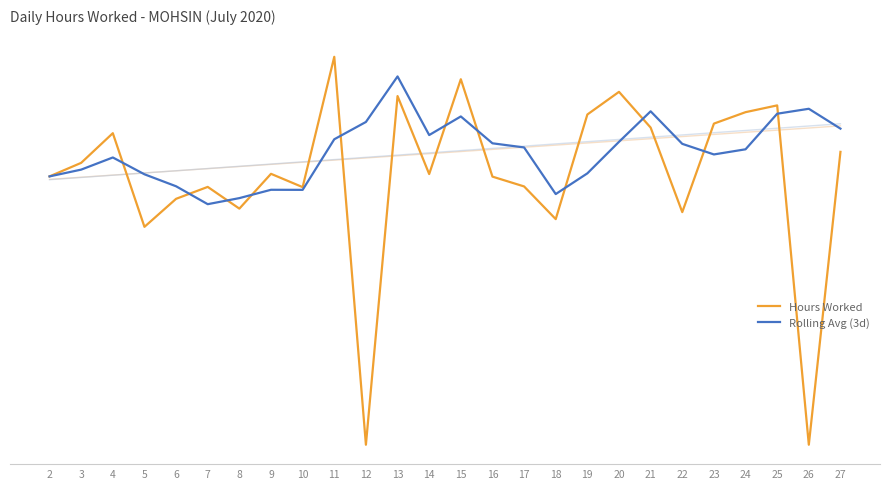

What is the value of the Rolling Avg (3d) point at the 23rd from the left?

12.7